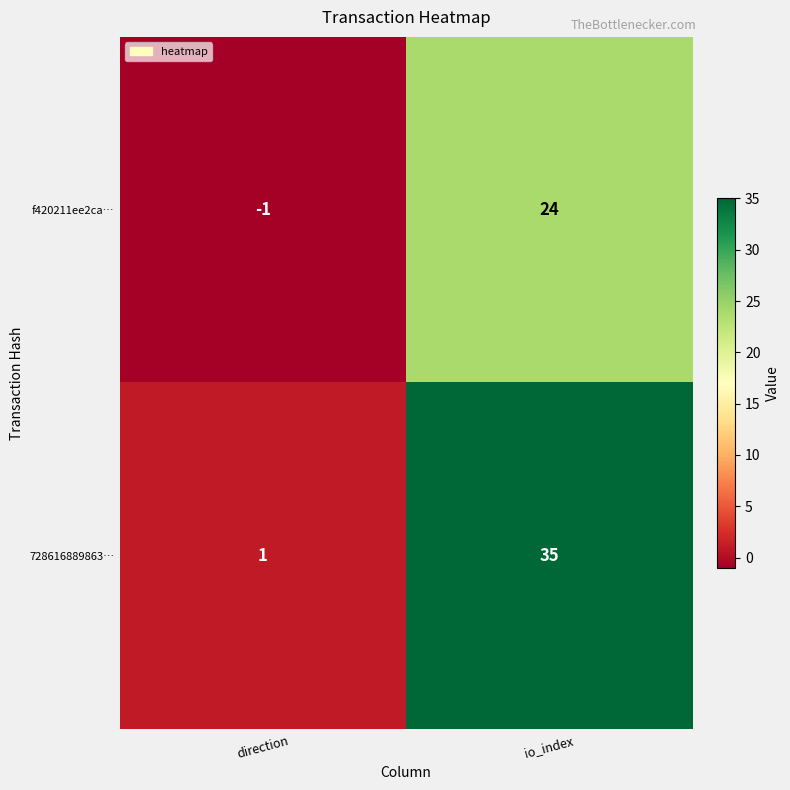

Which category has the highest value in the 728616889863… series?

io_index